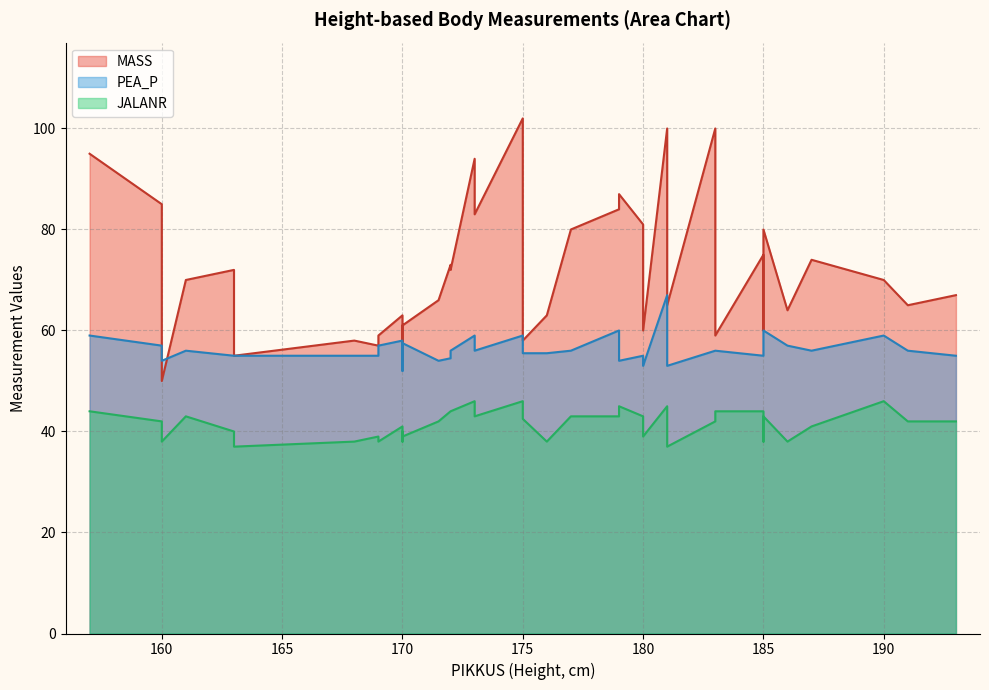

What is the total value across all series at 181?

212.0